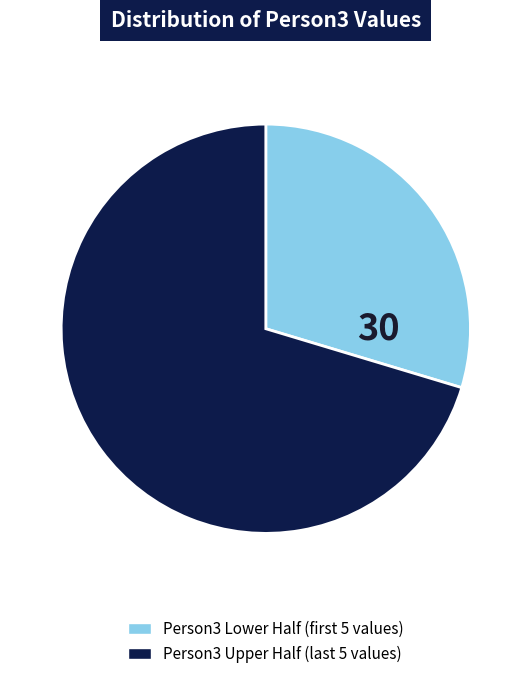

Does any single category account for the majority?

Yes